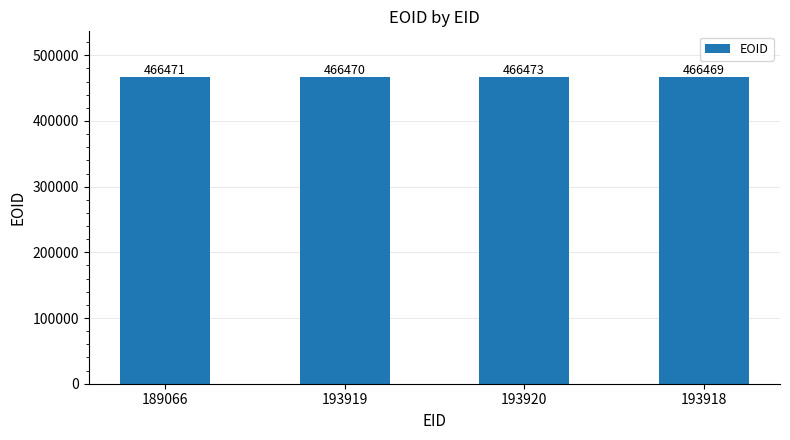

How many data points does each series have?

4